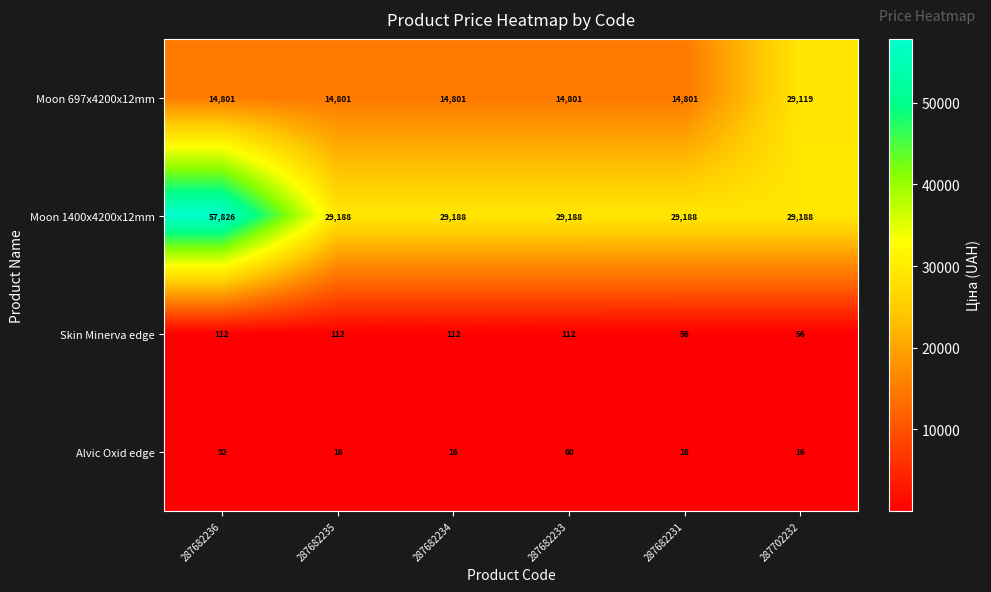

What is the maximum value shown in the chart?

57826